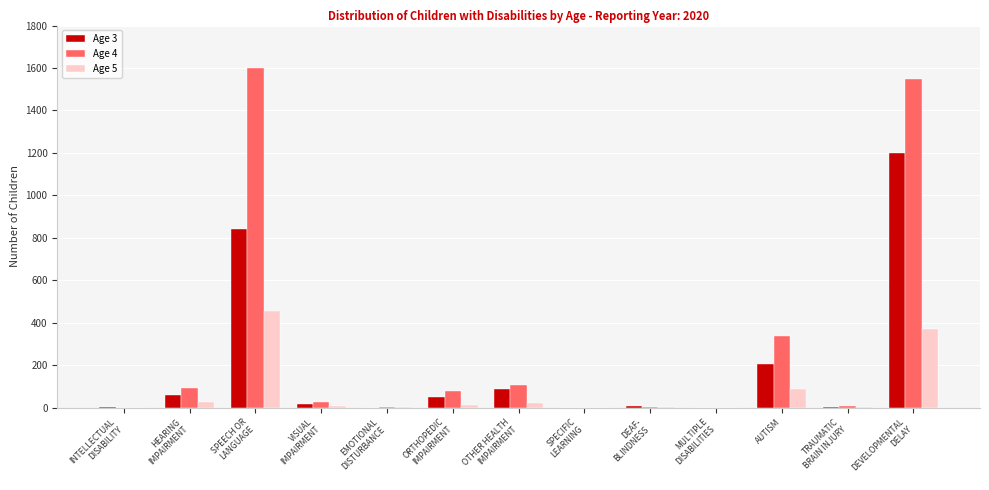

Is it true that Age 3 equals 207 at AUTISM?

True